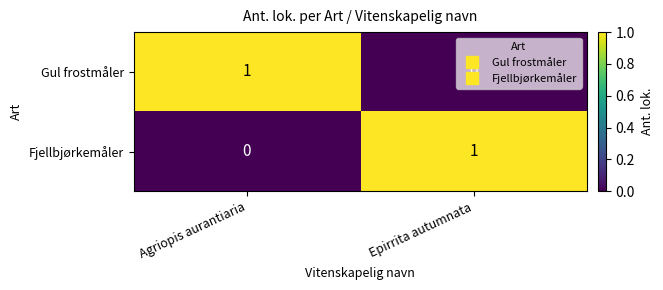

Is the value of Fjellbjørkemåler at Agriopis aurantiaria greater than the value of Gul frostmåler at Agriopis aurantiaria?

No